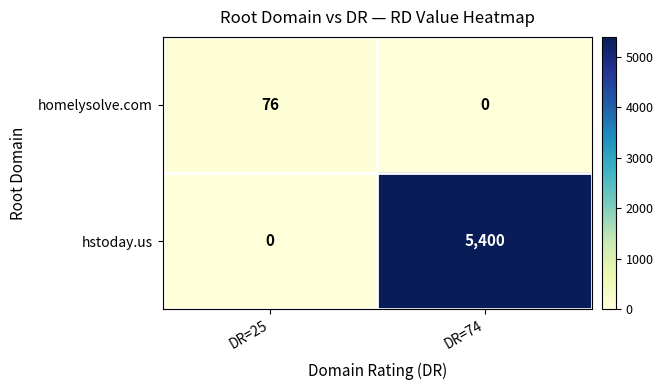

What is the difference between the homelysolve.com values at DR=25 and DR=74?

76